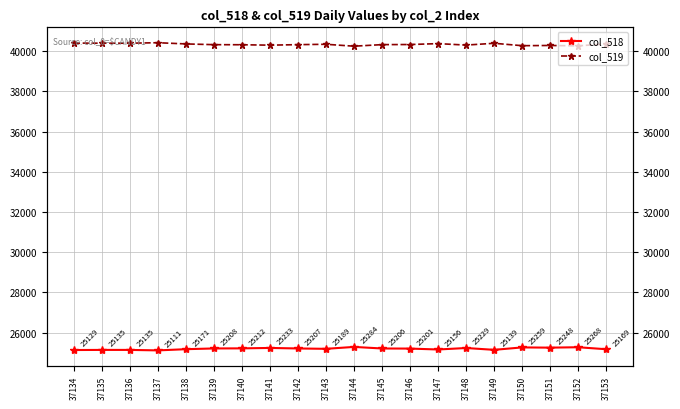

Is this an area chart (filled region under the line)?

No